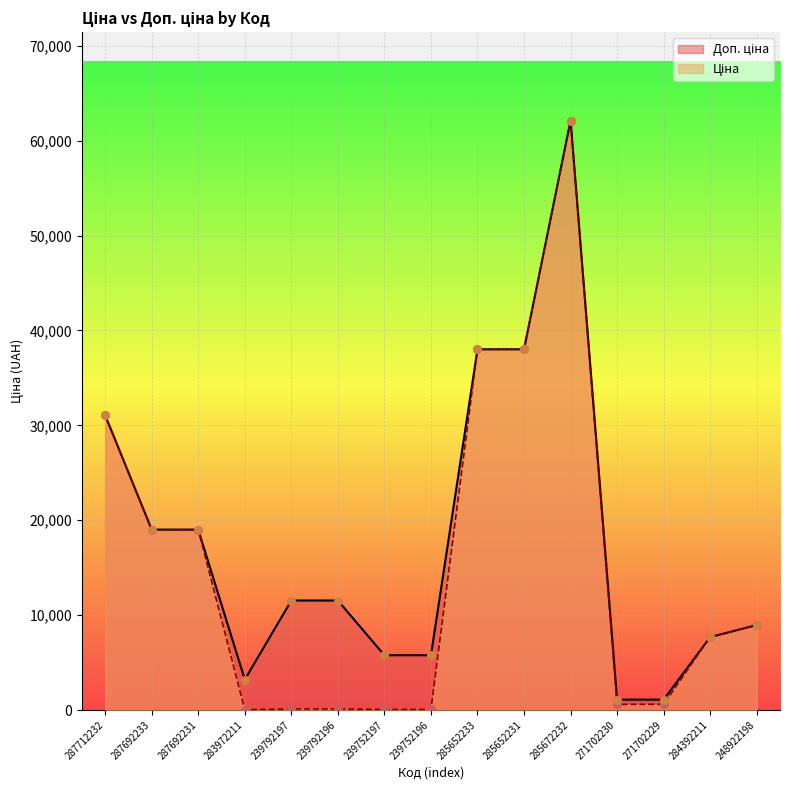

Is the value of Доп. ціна at 239792197 greater than the value of Ціна at 287712232?

No